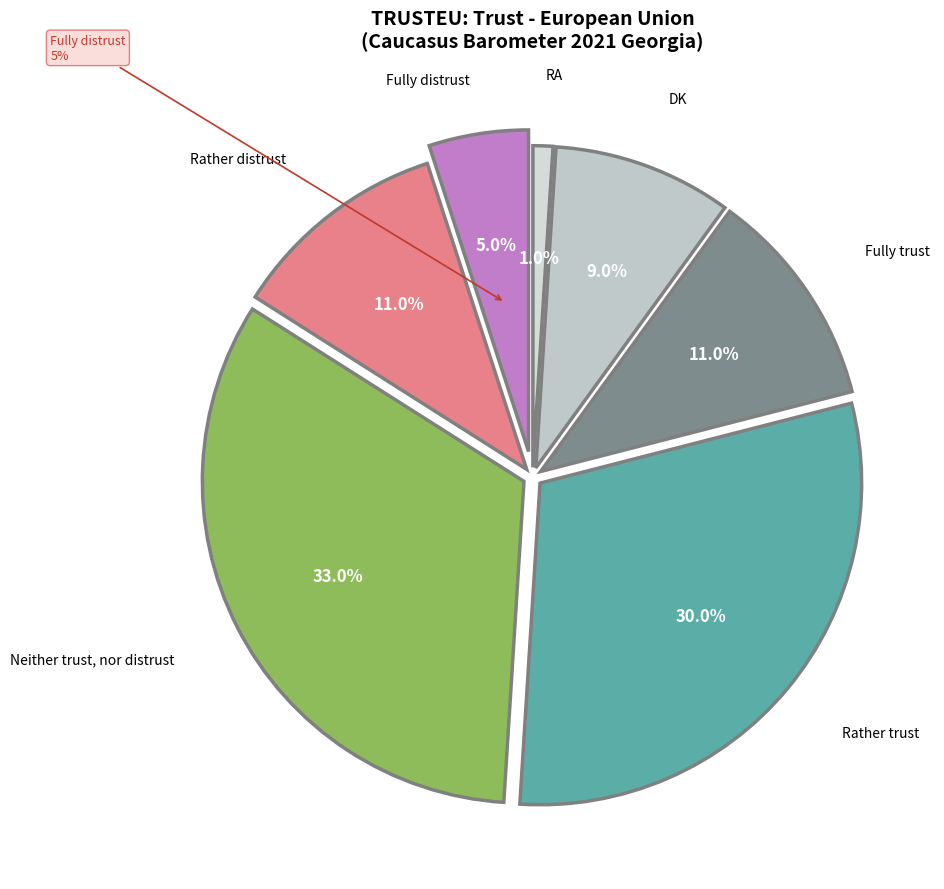

To the nearest percent, what is the combined percentage of Rather trust and Fully trust?

41%